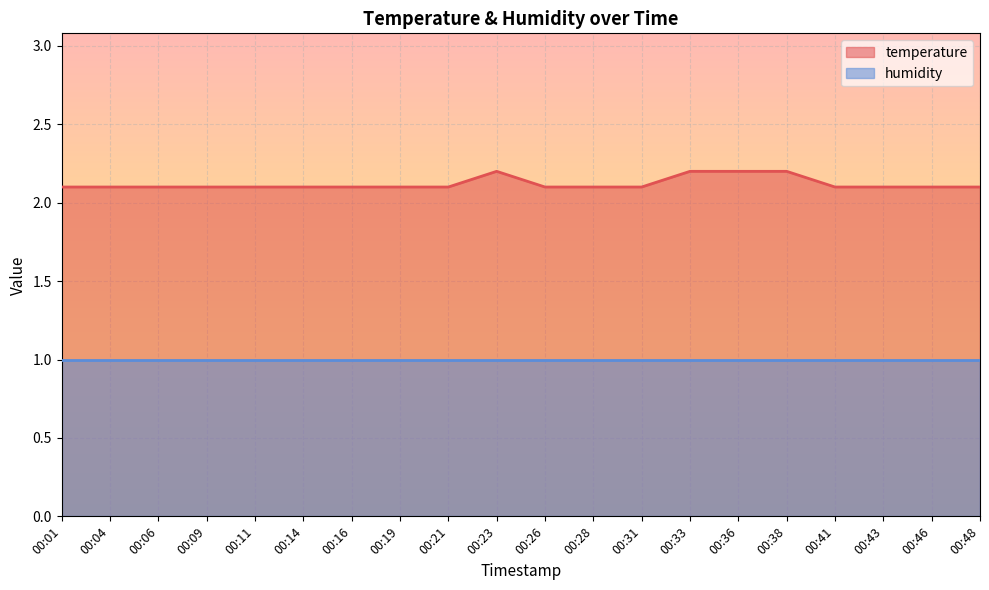

What is the difference between the maximum and second lowest values?

0.1